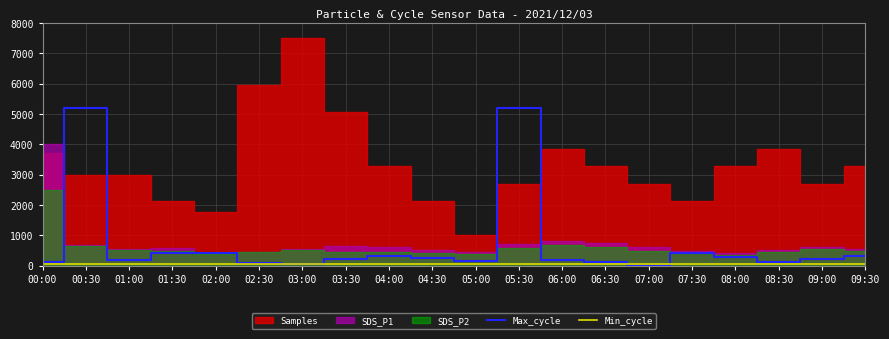

True or false: Min_cycle has more than 1 points higher than both neighbors.

False